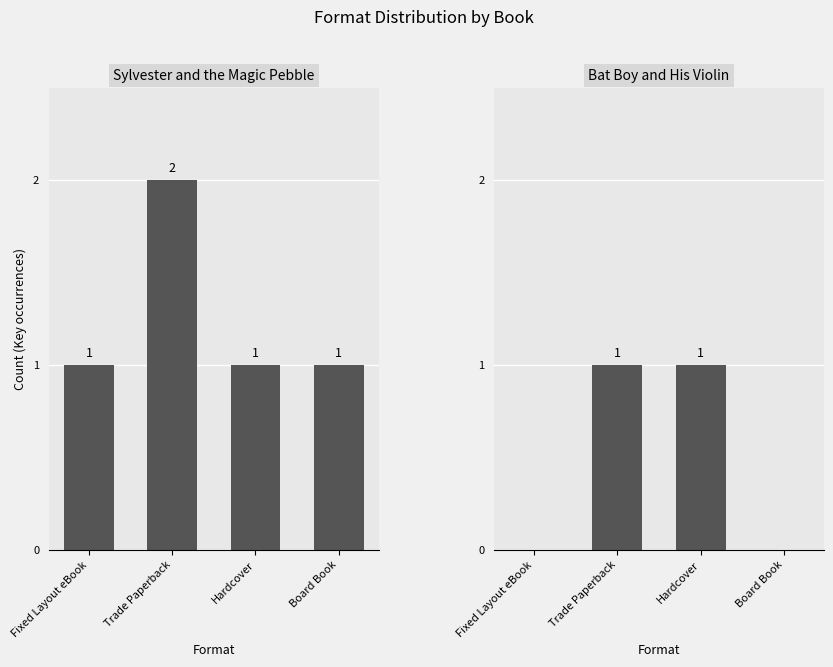

Reading left to right, extract all data points from this chart.

Sylvester and the Magic Pebble: Fixed Layout eBook=1	Trade Paperback=2	Hardcover=1	Board Book=1
Bat Boy and His Violin: Fixed Layout eBook=0	Trade Paperback=1	Hardcover=1	Board Book=0